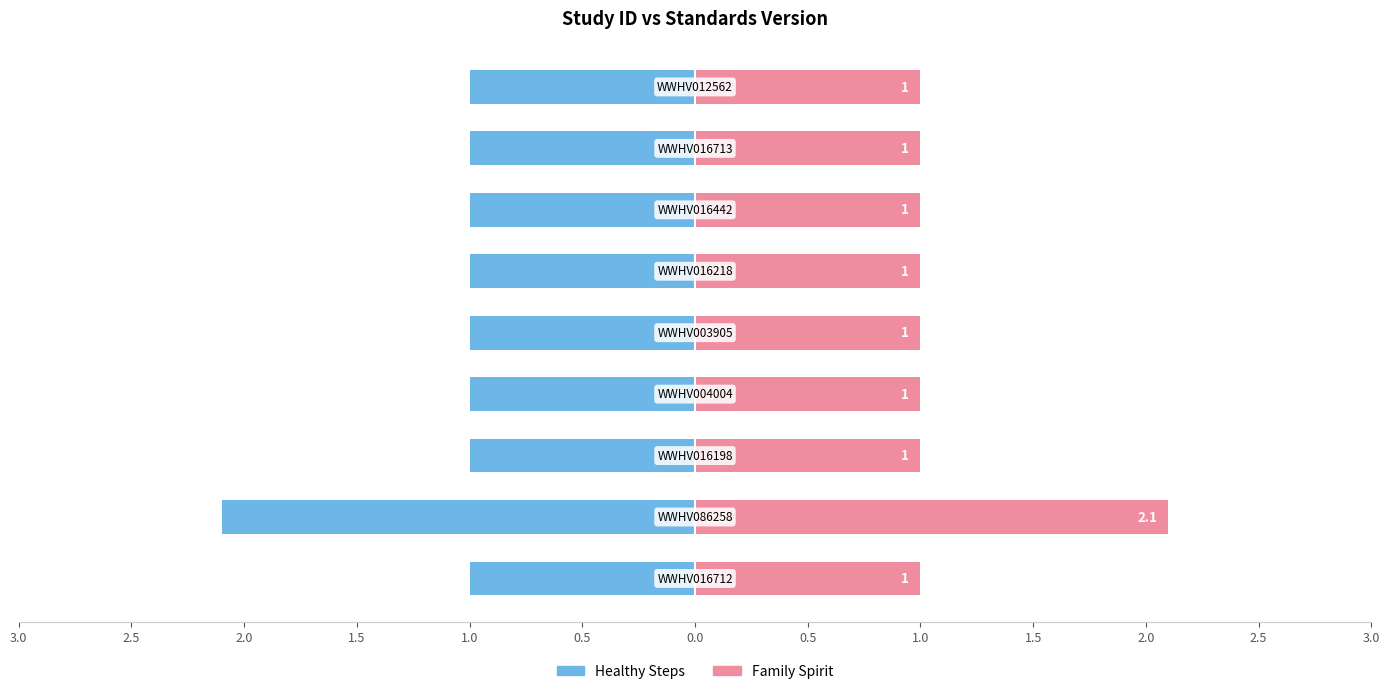

Which series has the largest total across all categories?

Family Spirit